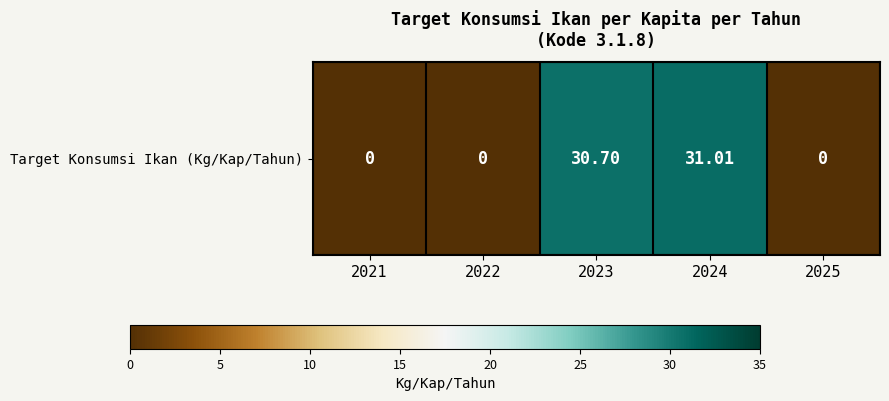

Between 2021 and 2025, which is larger?

2021